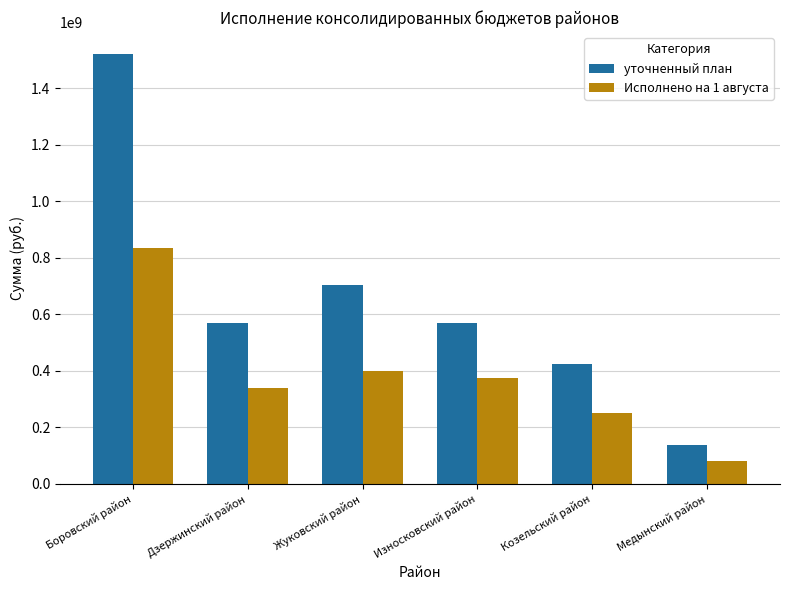

Rank the series by their maximum value, from highest to lowest.

уточненный план, Исполнено на 1 августа